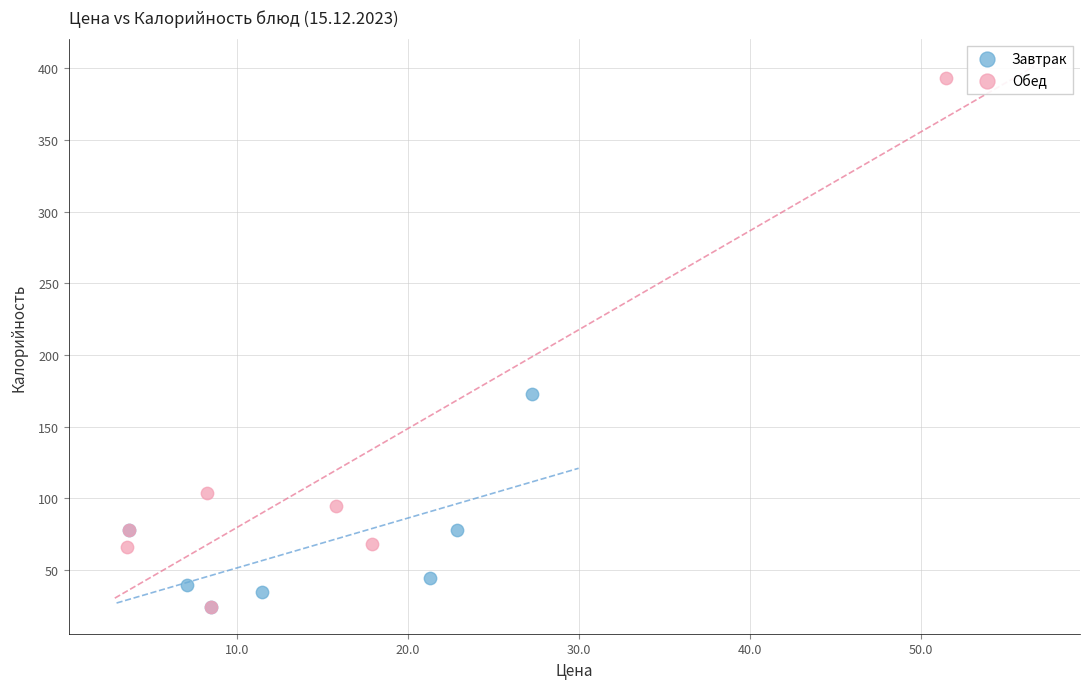

What are all the series names shown in the legend?

Завтрак, Обед